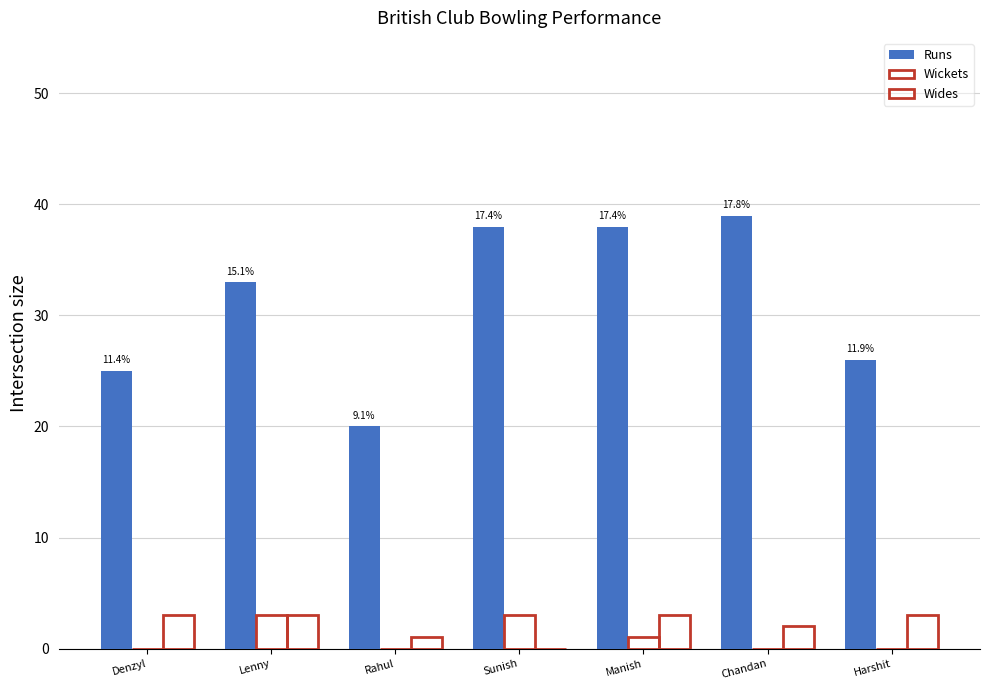

How many groups of bars are there?

7